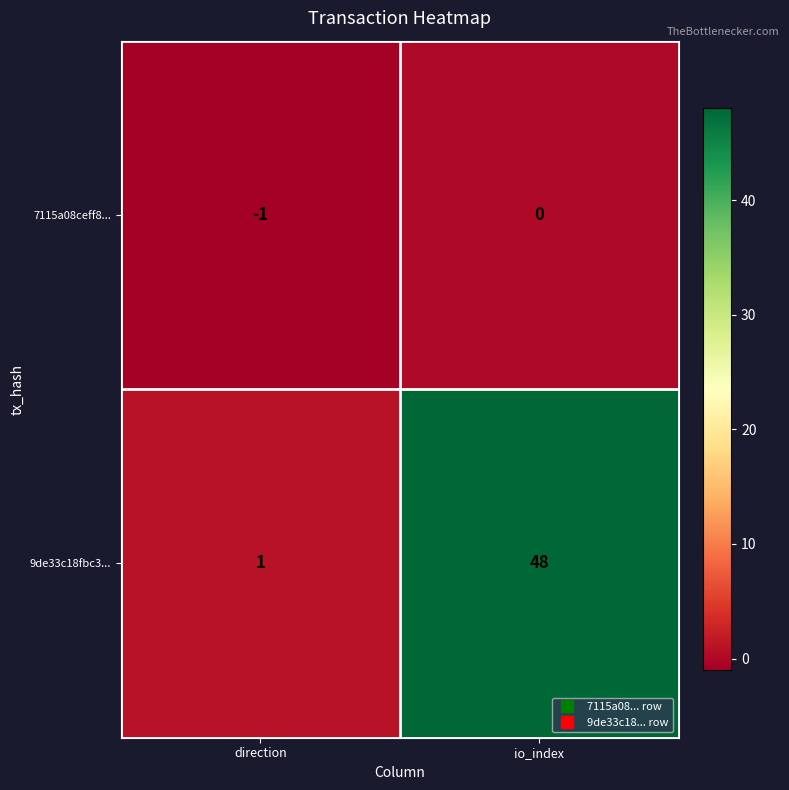

What is the maximum value shown in the chart?

48